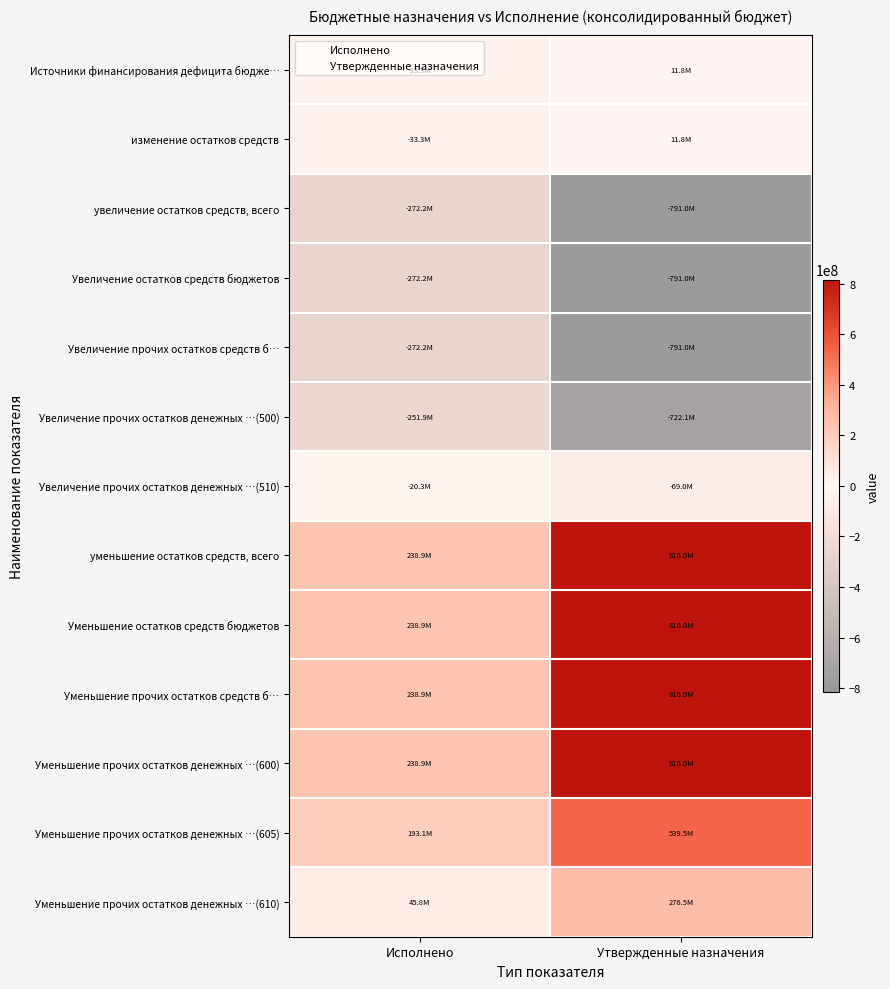

At which category does the chart reach its peak across all series?

Утвержденные назначения